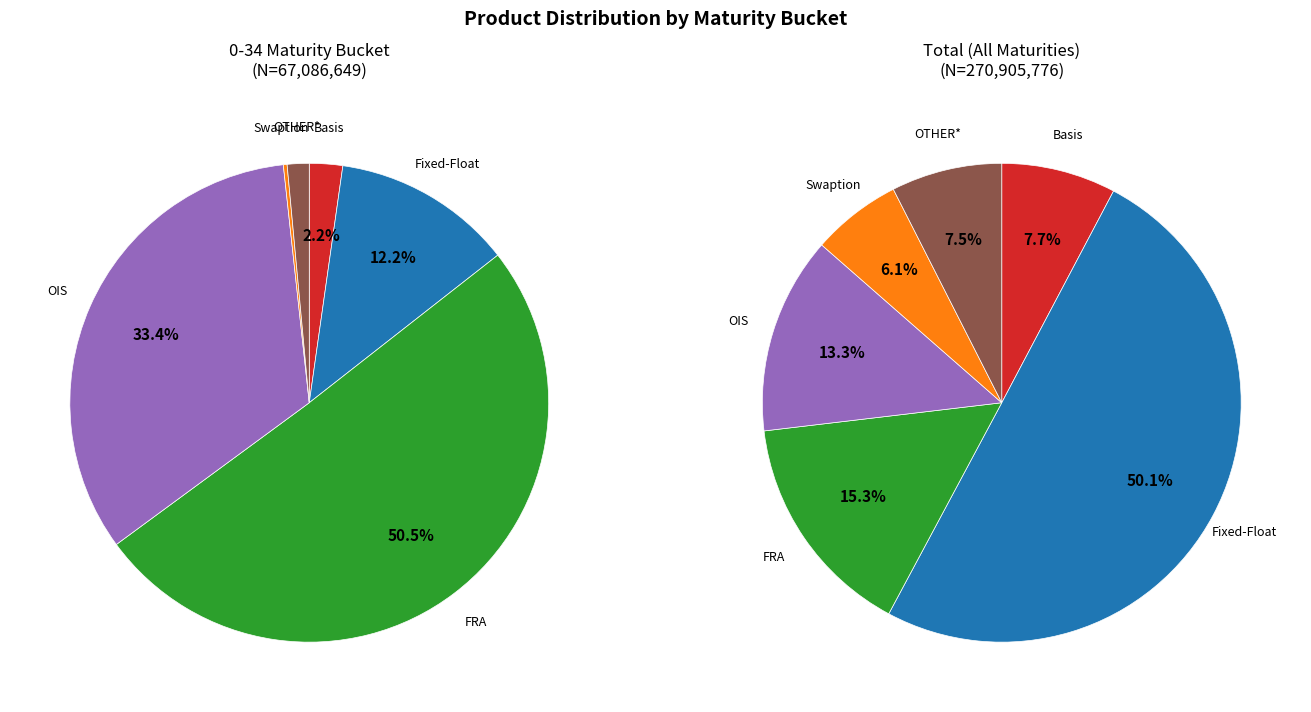

What percentage is the Basis slice, to the nearest percent?

2%